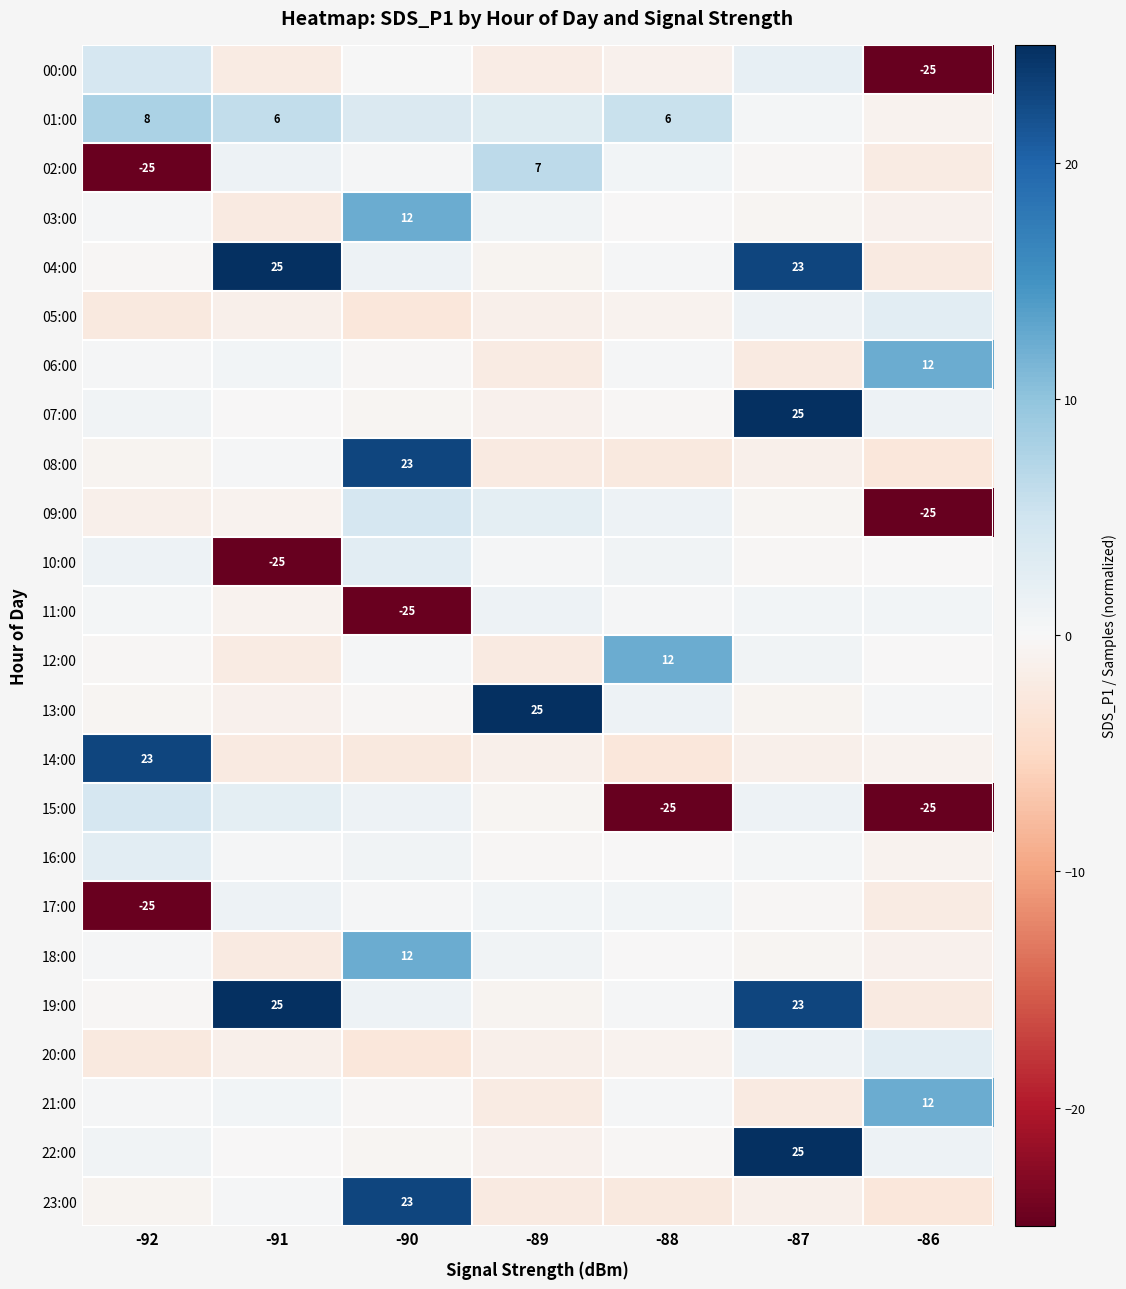

At which label is 02:00 closest to -9?

-86